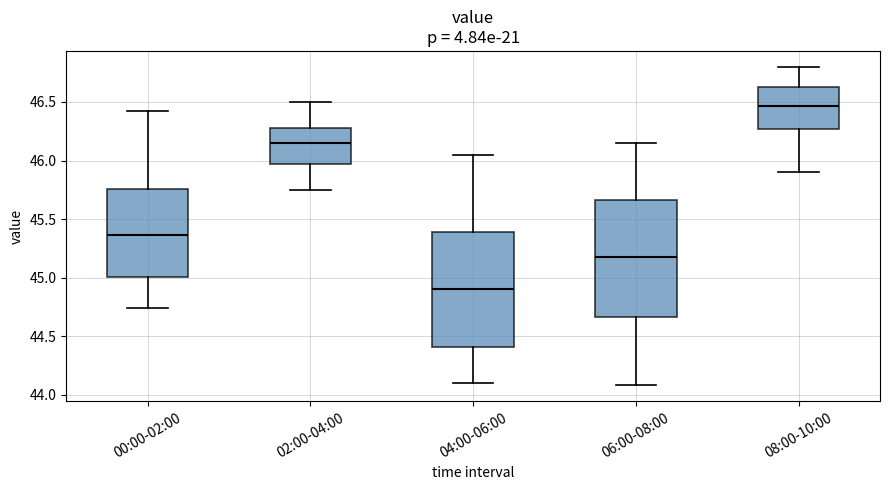

Which box's median line is the lowest?

04:00-06:00